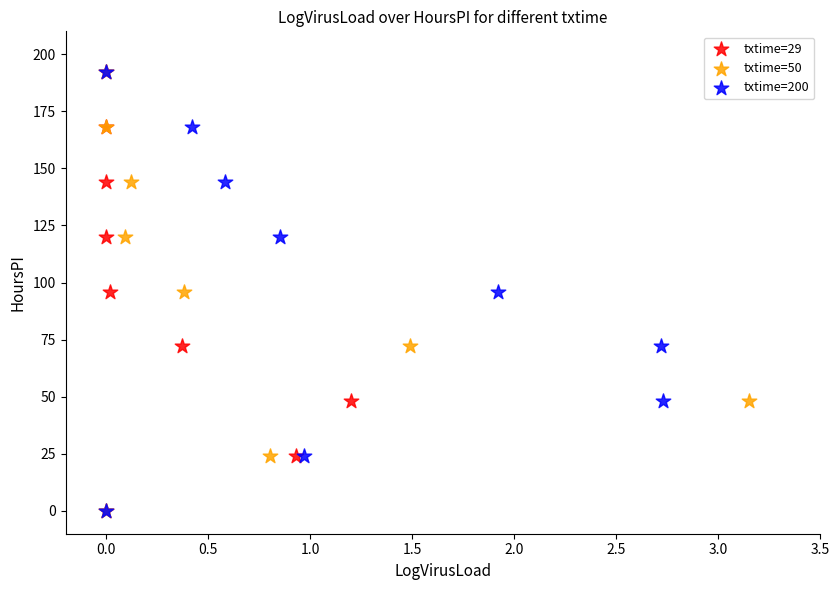

What are all the series names shown in the legend?

txtime=29, txtime=50, txtime=200